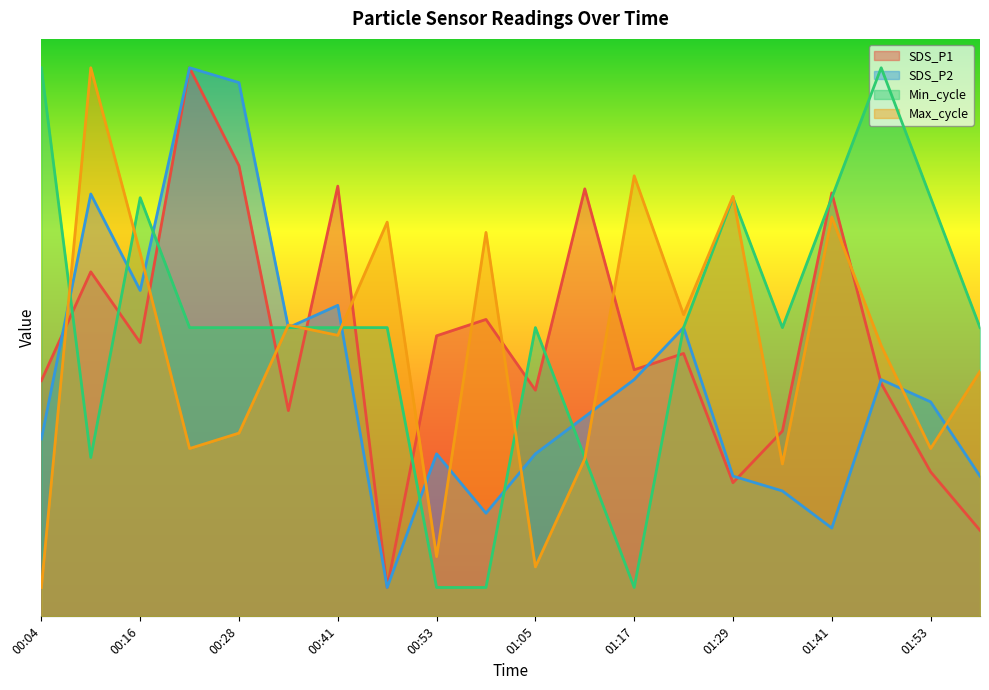

What is the sum of the SDS_P2 values at 00:53 and 00:22?

12.3